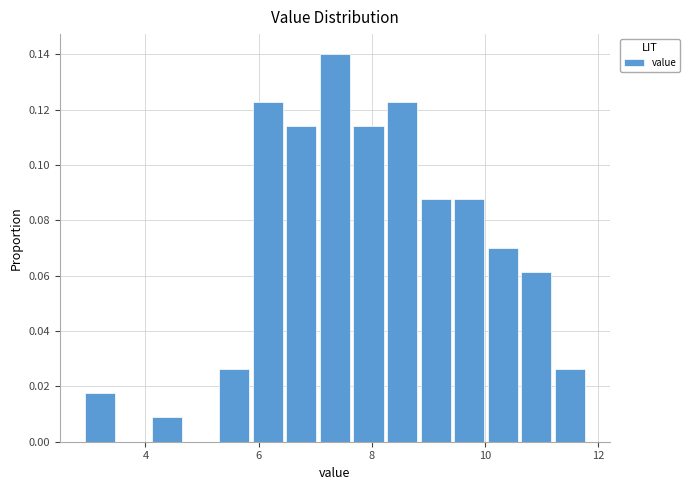

Around what value on the x-axis is the tallest bar? Give the approximate position of its centre, as read against the axis.

7.4